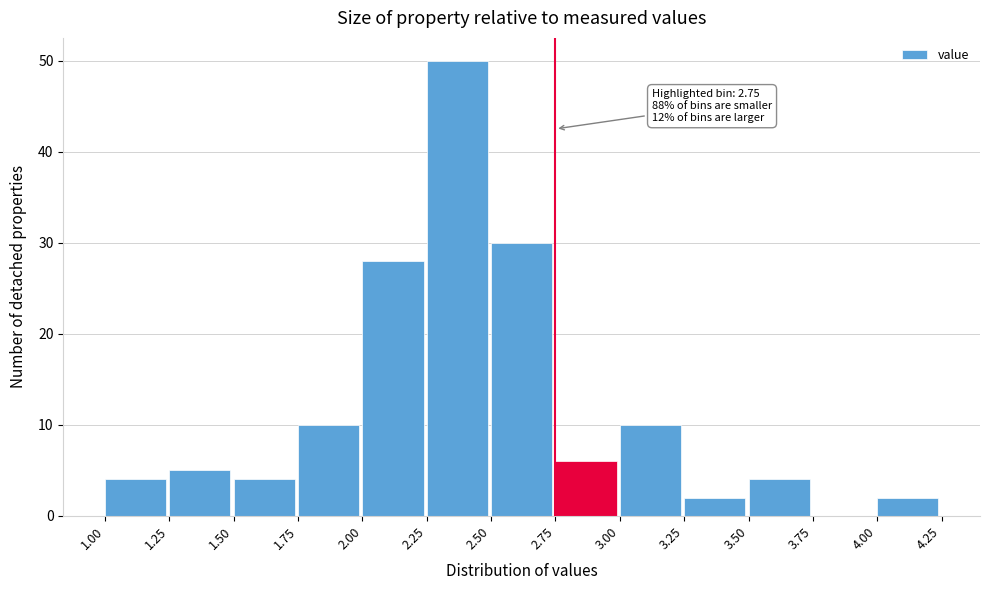

Which range on the x-axis has the tallest bar?

2.25 to 2.50